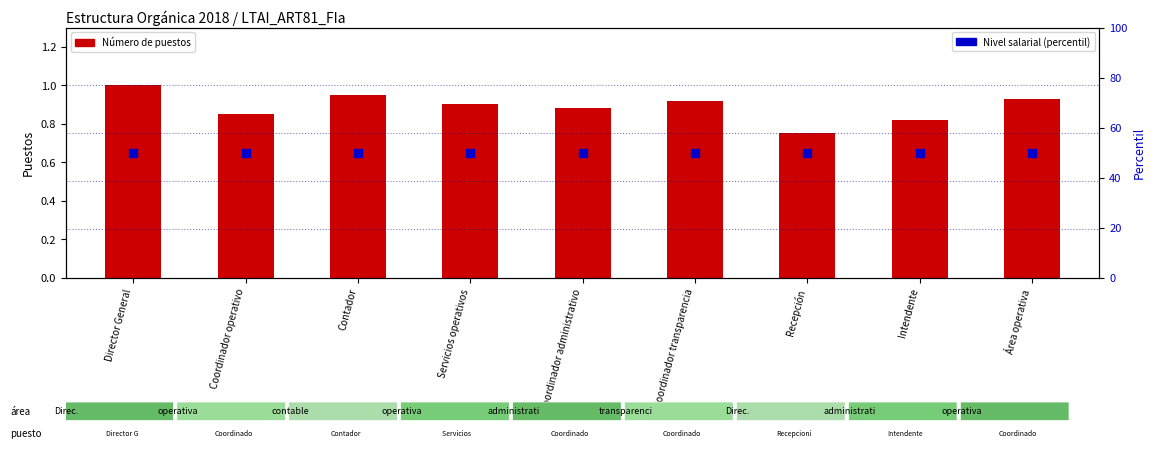

What are all the series names shown in the legend?

Número de puestos, Nivel salarial (percentil)